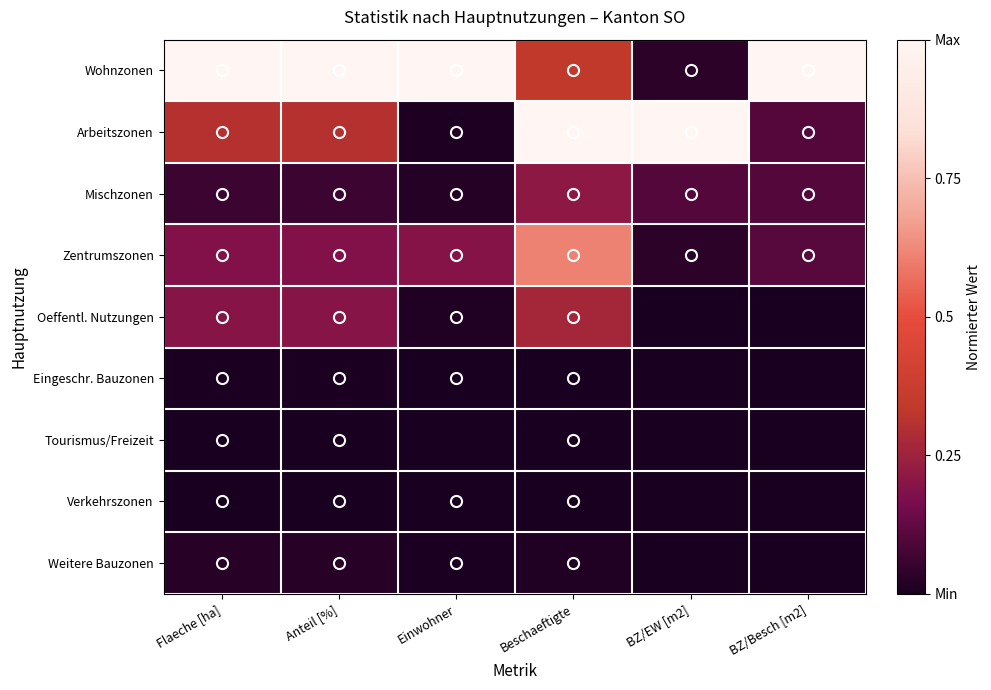

Which label corresponds to the smallest value in the chart?

BZ/EW [m2]